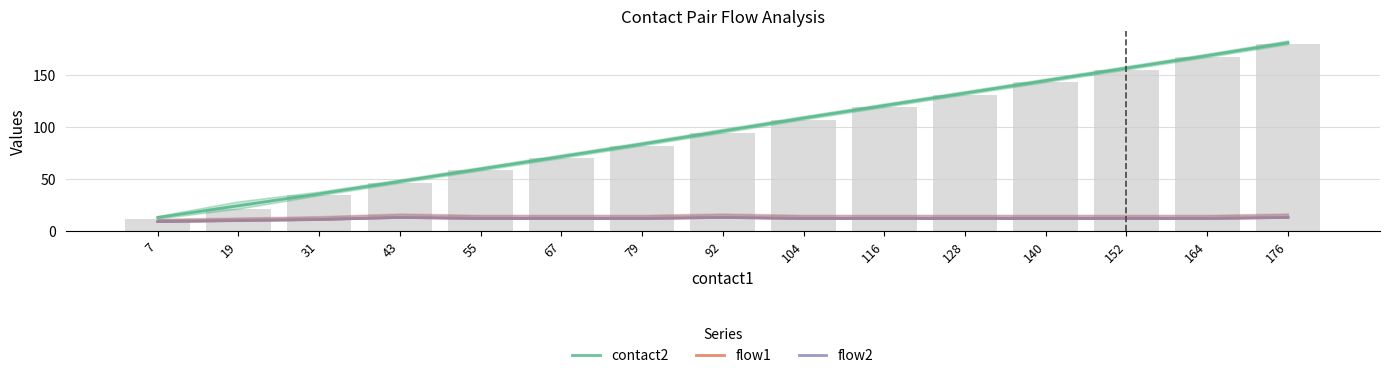

Reading right to left, extract all data points from this chart.

contact2: 176=181.0	164=168.5	152=156.5	140=144.5	128=132.5	116=120.5	104=108.5	92=96.0	79=83.5	67=71.5	55=59.5	43=47.6	31=35.6	19=24.2	7=12.9
flow1: 176=13.0	164=12.0	152=12.0	140=12.0	128=12.0	116=12.0	104=12.0	92=13.0	79=12.0	67=12.0	55=12.0	43=13.0	31=11.0	19=10.0	7=9.0
flow2: 176=13.0	164=12.0	152=12.0	140=12.0	128=12.0	116=12.0	104=12.0	92=13.0	79=12.0	67=12.0	55=12.0	43=13.0	31=11.0	19=10.0	7=9.0